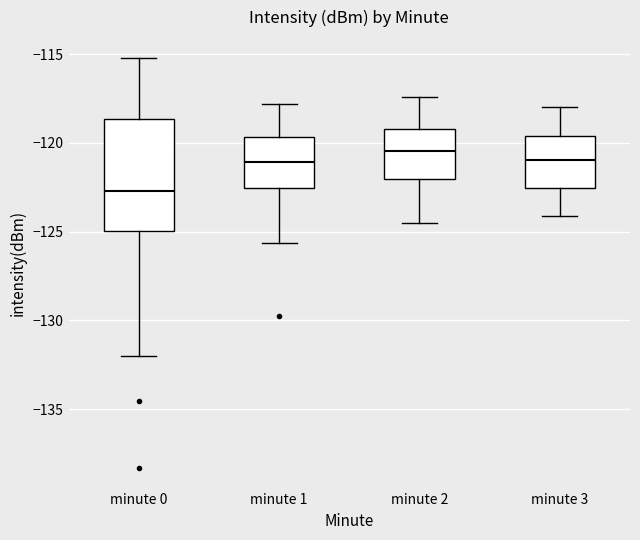

Which box's median line is the lowest?

minute 0